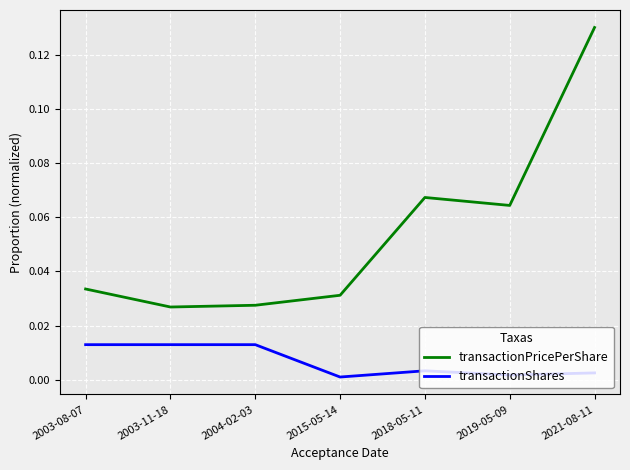

Which series has the widest spread of values?

transactionPricePerShare